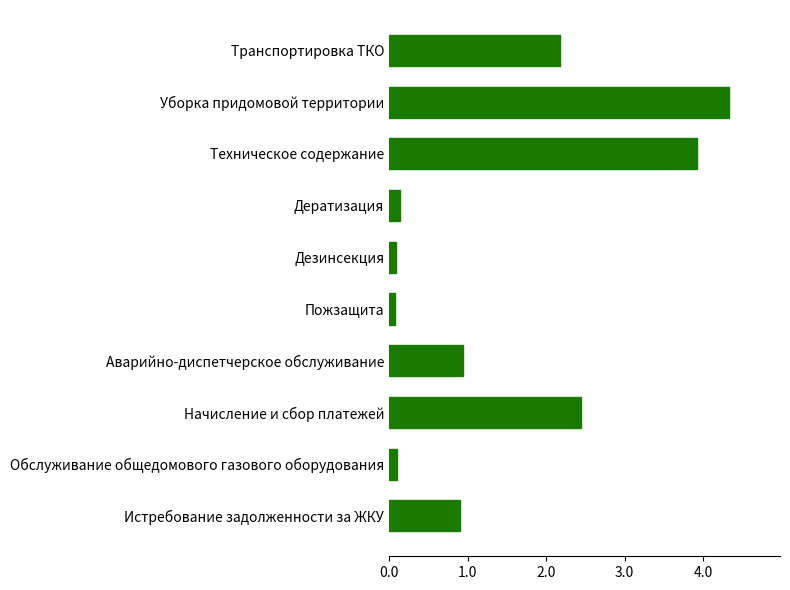

What is the greatest value displayed?

4.3